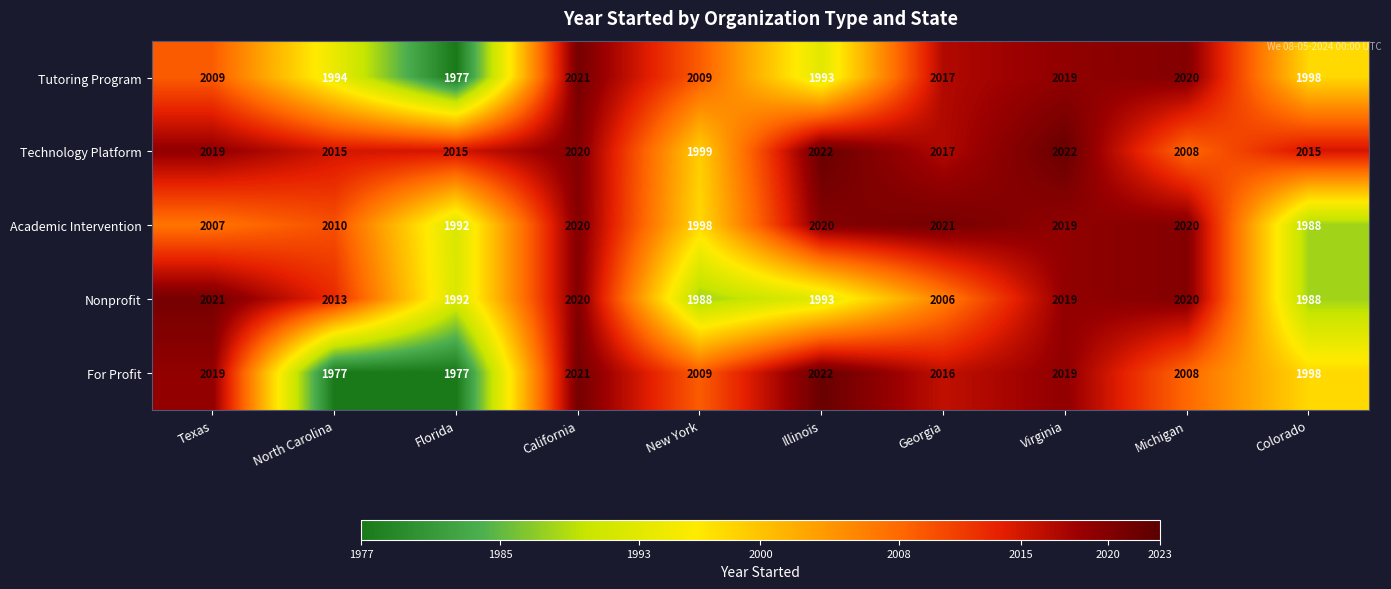

Is it true that Tutoring Program equals 2009 at New York?

True